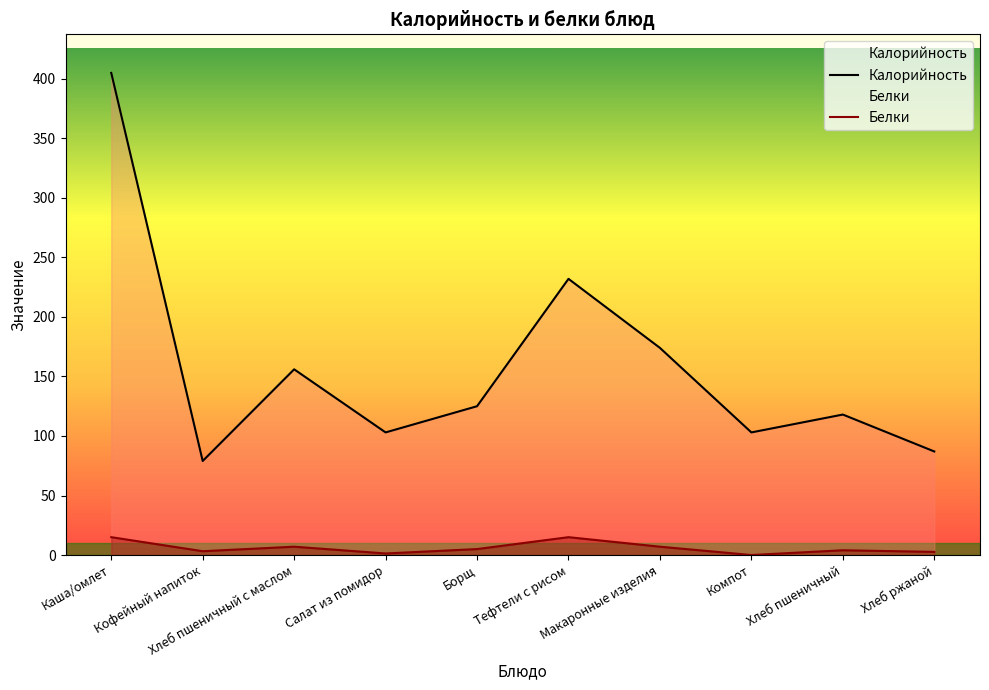

Reading left to right, transcribe all the data shown in this chart.

Калорийность: 405.0	79.0	156.0	103.0	125.0	232.0	174.0	103.0	118.0	87.0
Белки: 15.0	3.2	7.0	1.3	5.0	15.0	7.0	0.0	4.0	2.6